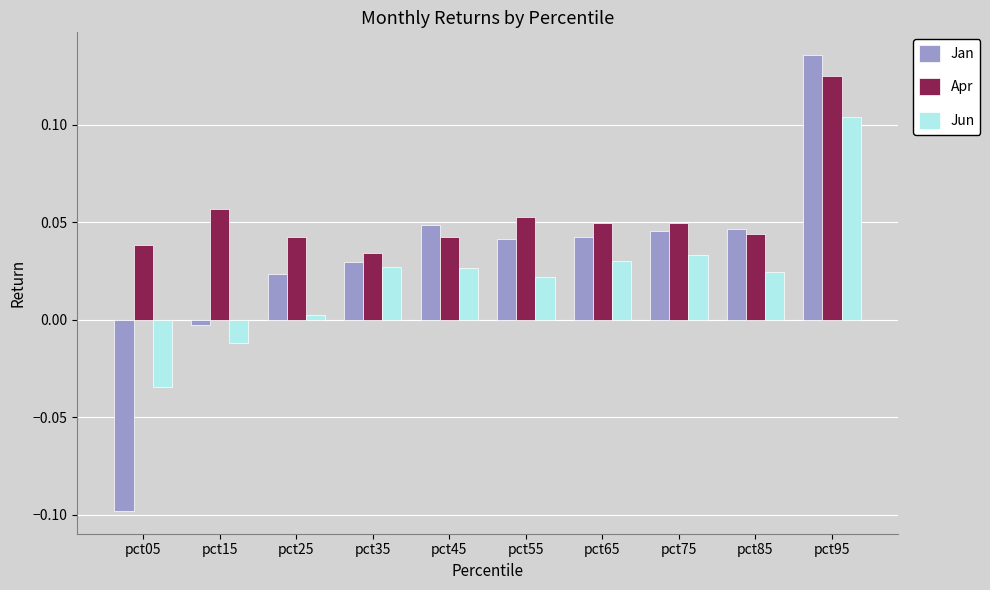

List the series in order of their peak value, highest first.

Jan, Apr, Jun